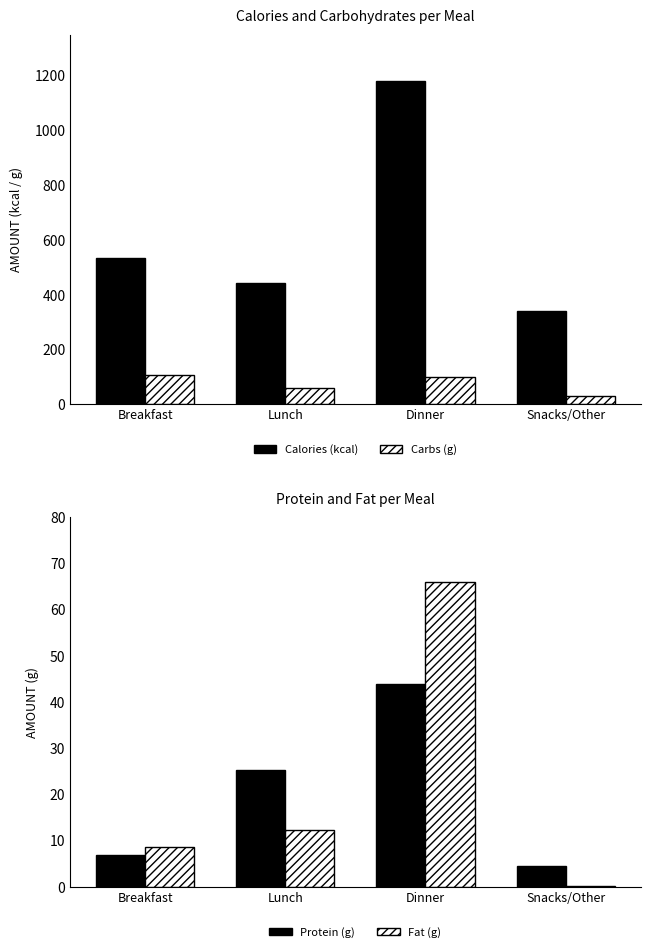

What are all the series names shown in the legend?

Calories (kcal), Carbs (g), Protein (g), Fat (g)